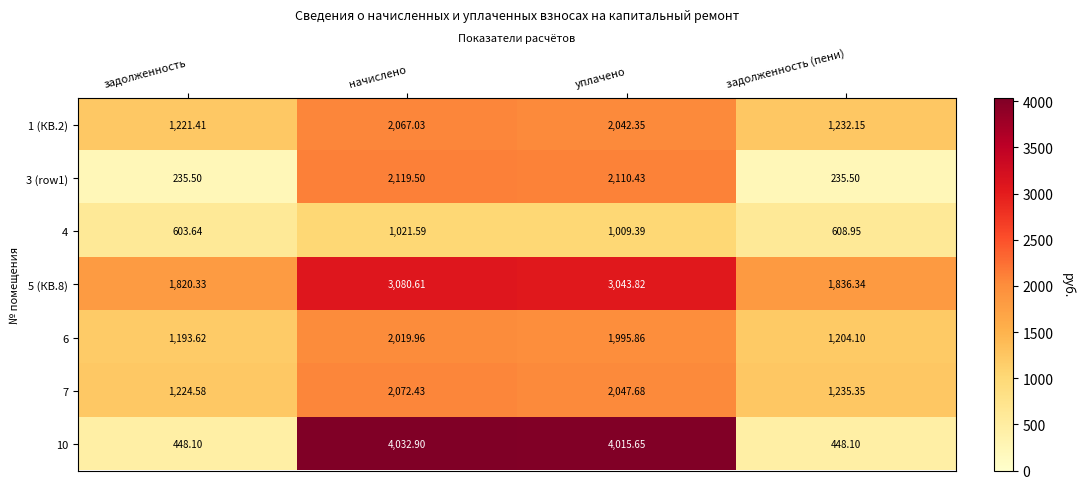

At which label is 1 (КВ.2) closest to 1644?

уплачено